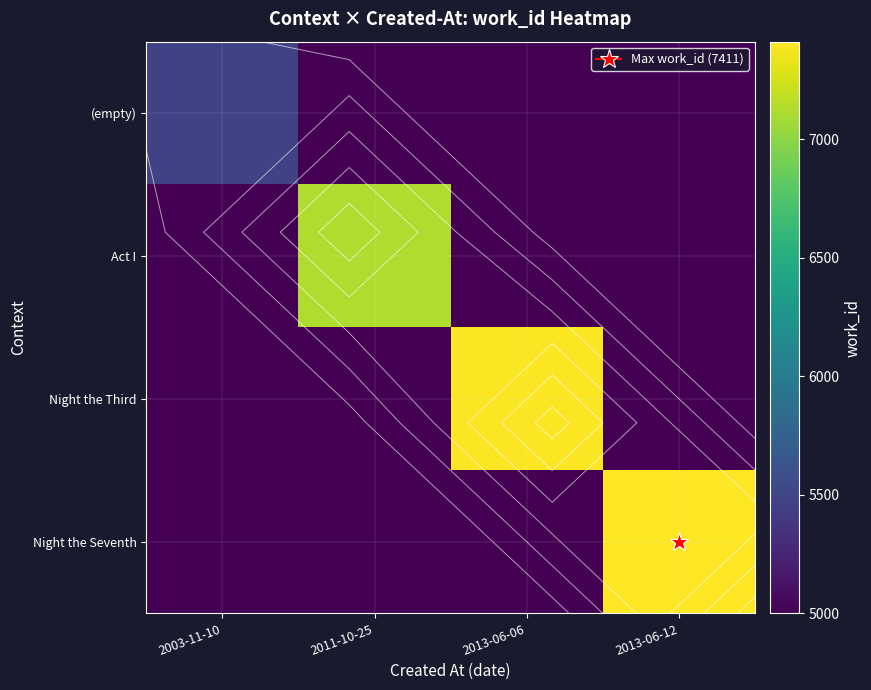

Count the Act I values in the range 5000 to 7120.

4